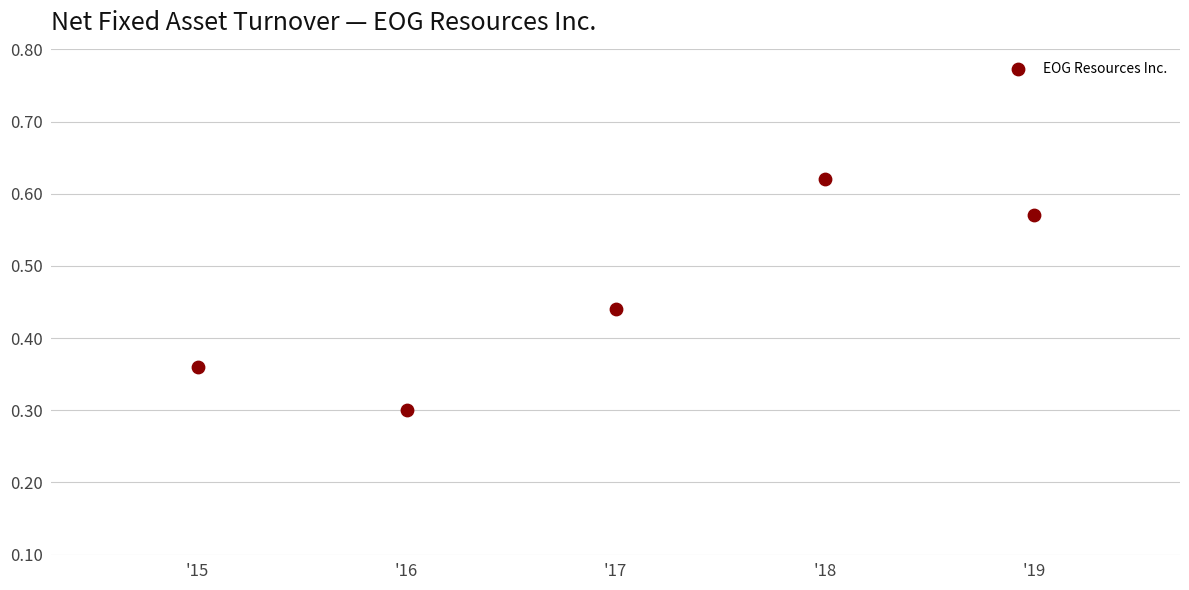

What is the average X value?

2017.0